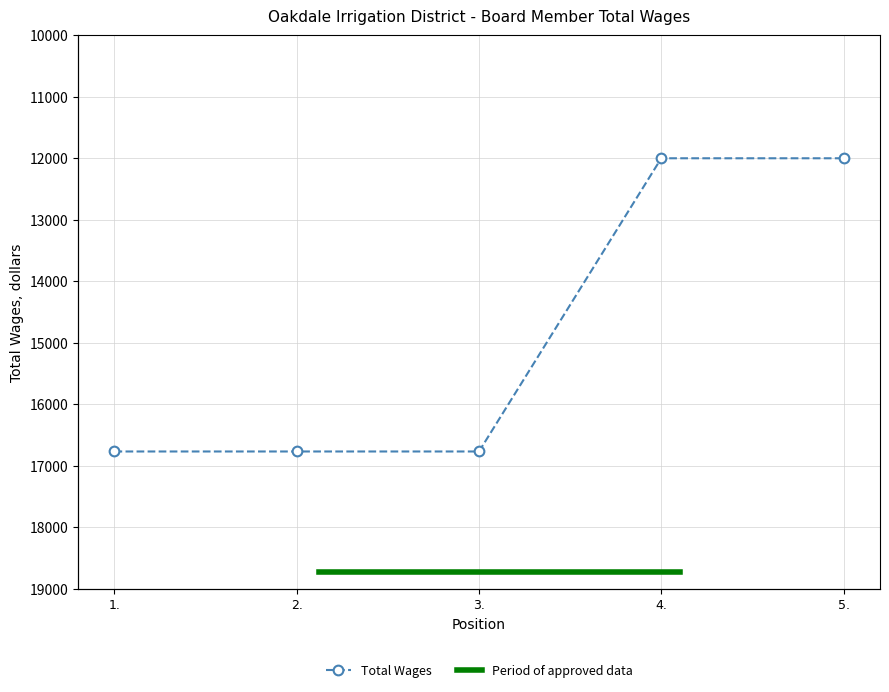

What is the greatest value displayed?

16769